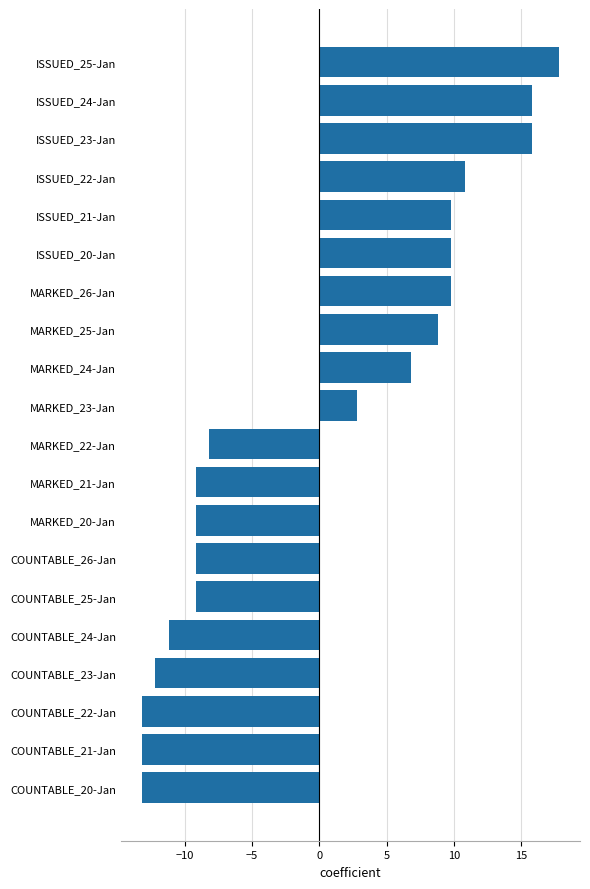

What is the greatest value displayed?

17.8